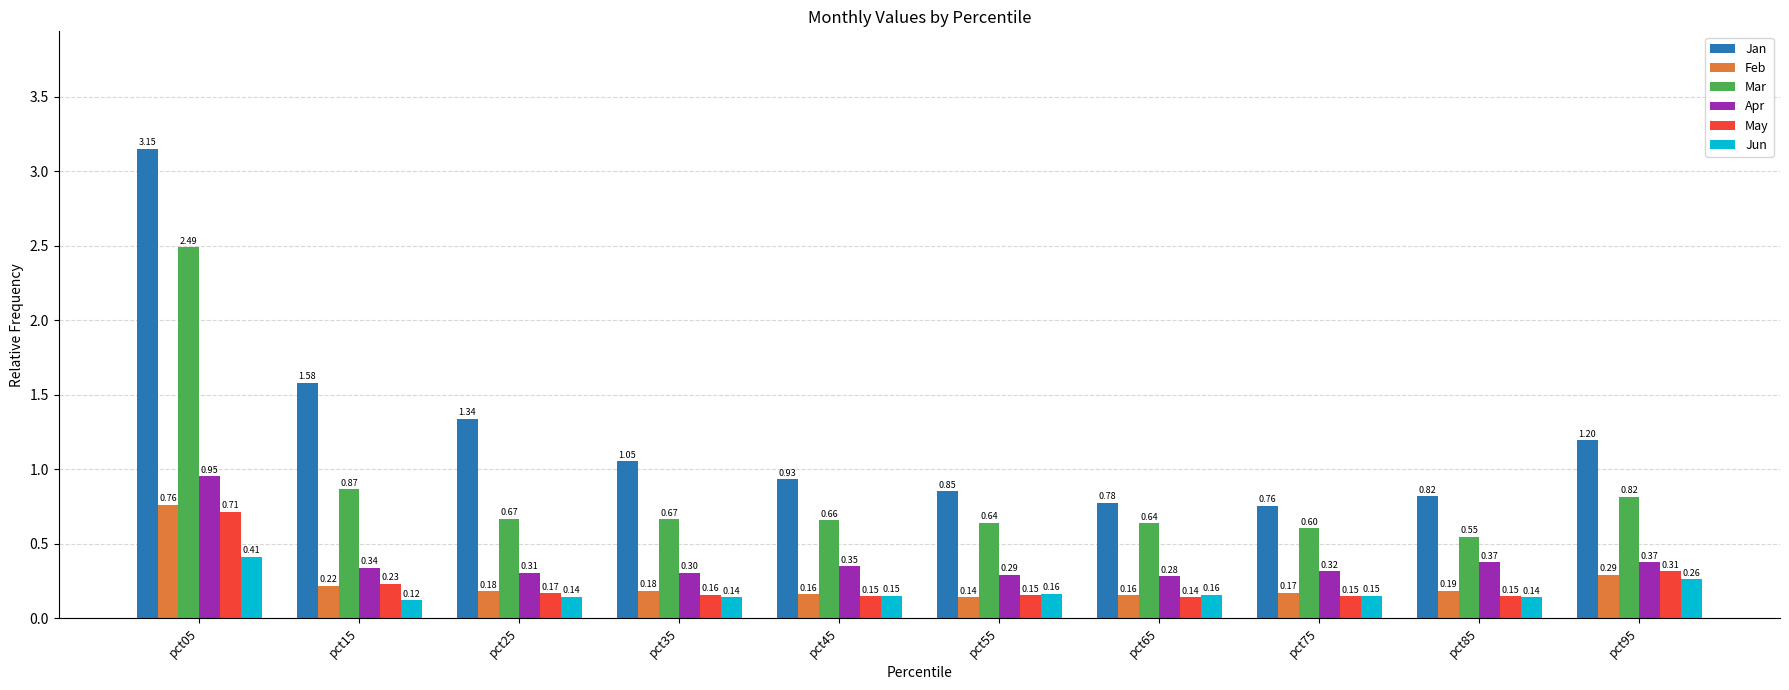

At how many categories does at least one series exceed 1?

5